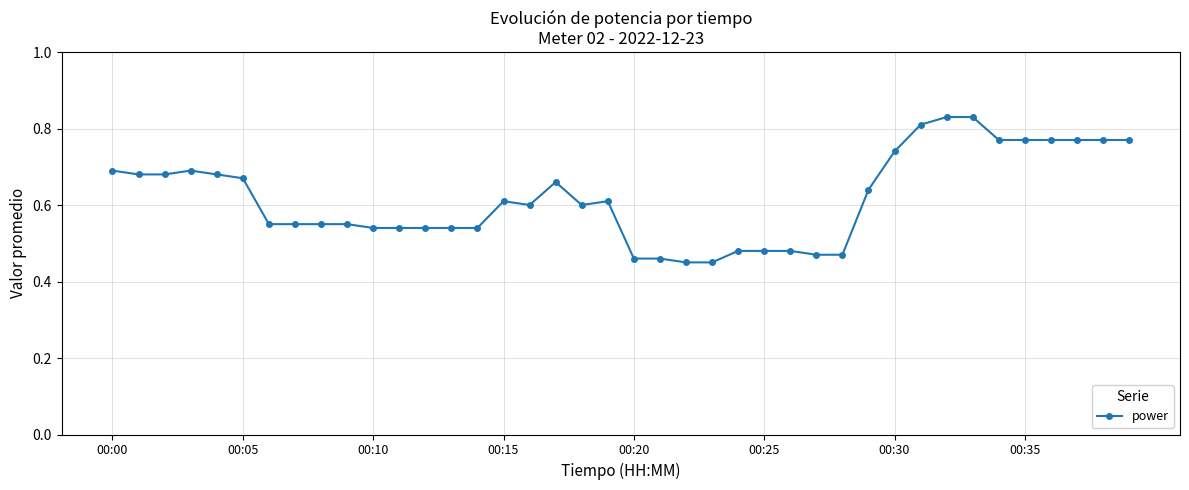

Count the values in the range 0 to 1.

40